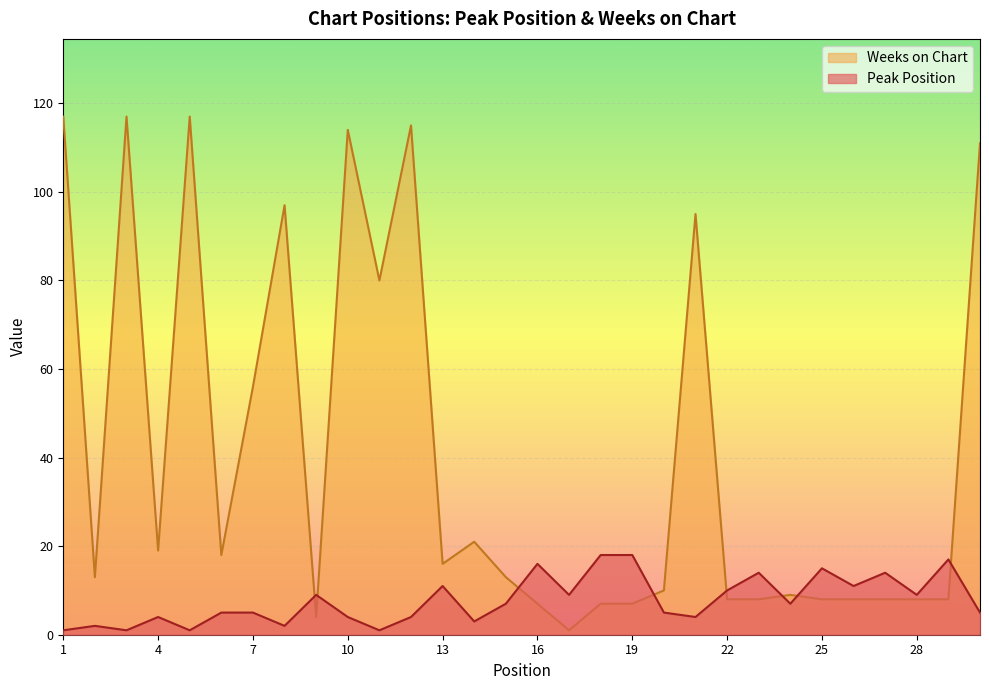

What is the spread (max minus min) of values at 21?

91